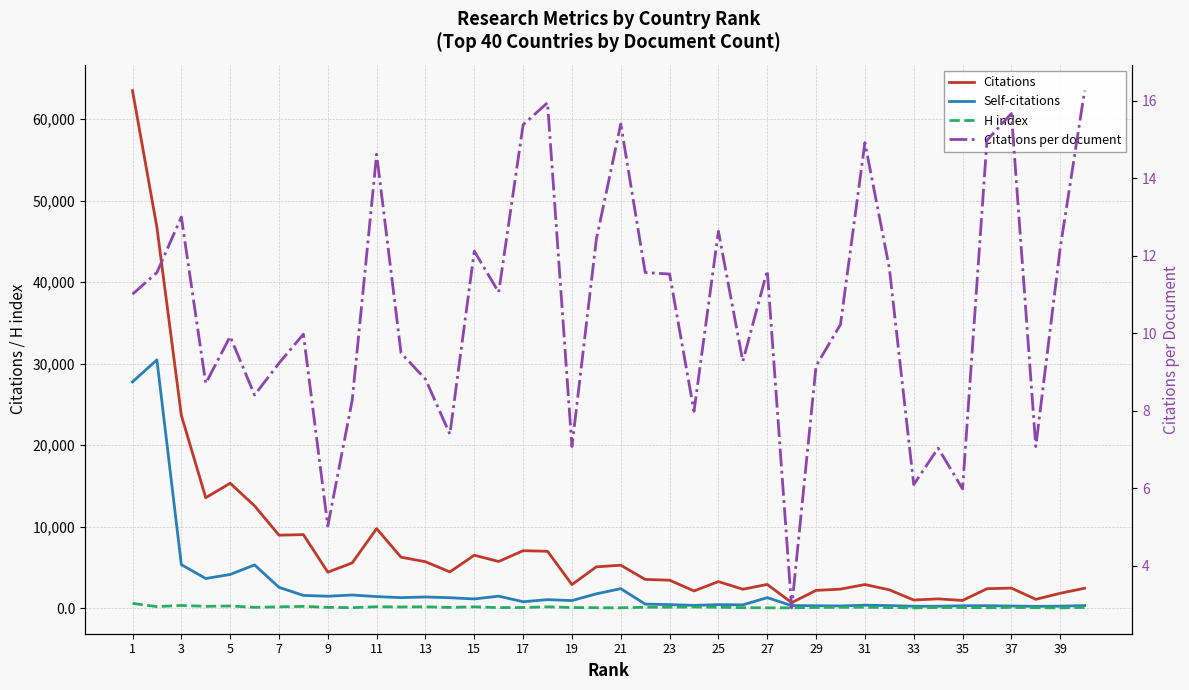

Which has a higher value, 33 or 39?

39